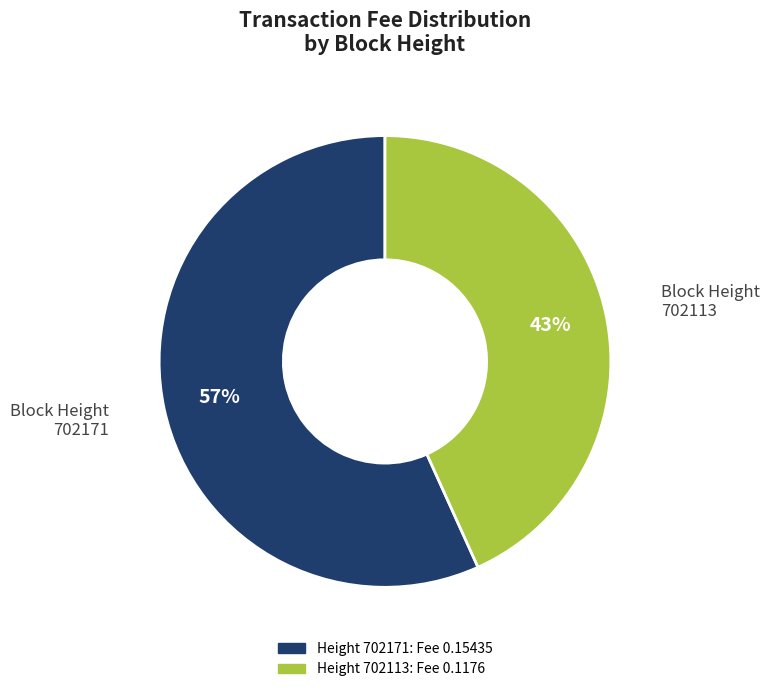

Count the number of slices in the pie.

2